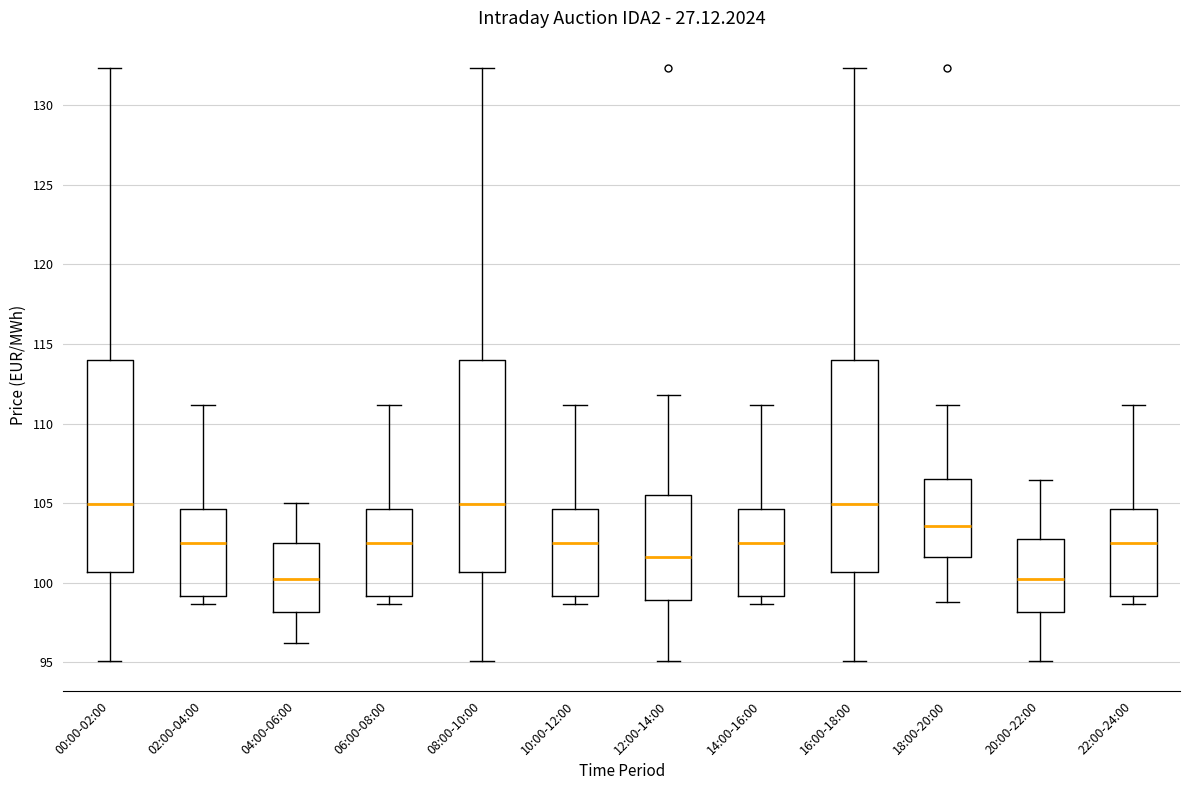

Reading left to right, read every box against the y-axis: the position of its median line, the range the box covers, and the ends of its whiskers. The values are not printed on the chart, so give them approximately, as read against the axis.

00:00-02:00: median 105.0, box 100.5 to 114.0, whiskers 95.0 to 132.5
02:00-04:00: median 102.5, box 99.0 to 104.5, whiskers 98.5 to 111.0
04:00-06:00: median 100.0, box 98.0 to 102.5, whiskers 96.0 to 105.0
06:00-08:00: median 102.5, box 99.0 to 104.5, whiskers 98.5 to 111.0
08:00-10:00: median 105.0, box 100.5 to 114.0, whiskers 95.0 to 132.5
10:00-12:00: median 102.5, box 99.0 to 104.5, whiskers 98.5 to 111.0
12:00-14:00: median 101.5, box 99.0 to 105.5, whiskers 95.0 to 112.0
14:00-16:00: median 102.5, box 99.0 to 104.5, whiskers 98.5 to 111.0
16:00-18:00: median 105.0, box 100.5 to 114.0, whiskers 95.0 to 132.5
18:00-20:00: median 103.5, box 101.5 to 106.5, whiskers 99.0 to 111.0
20:00-22:00: median 100.0, box 98.0 to 102.5, whiskers 95.0 to 106.5
22:00-24:00: median 102.5, box 99.0 to 104.5, whiskers 98.5 to 111.0